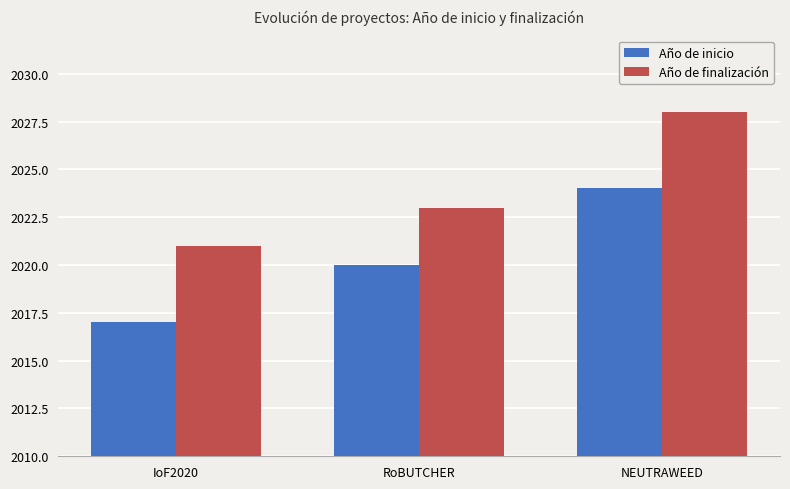

Where is Año de finalización nearest to the value 2024?

RoBUTCHER